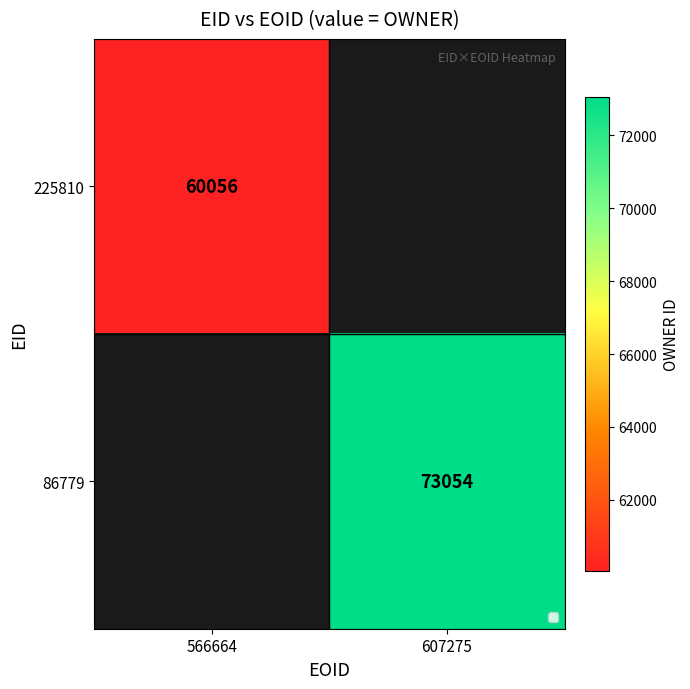

The value of 225810 at 566664 is 92293.7. True or false?

False